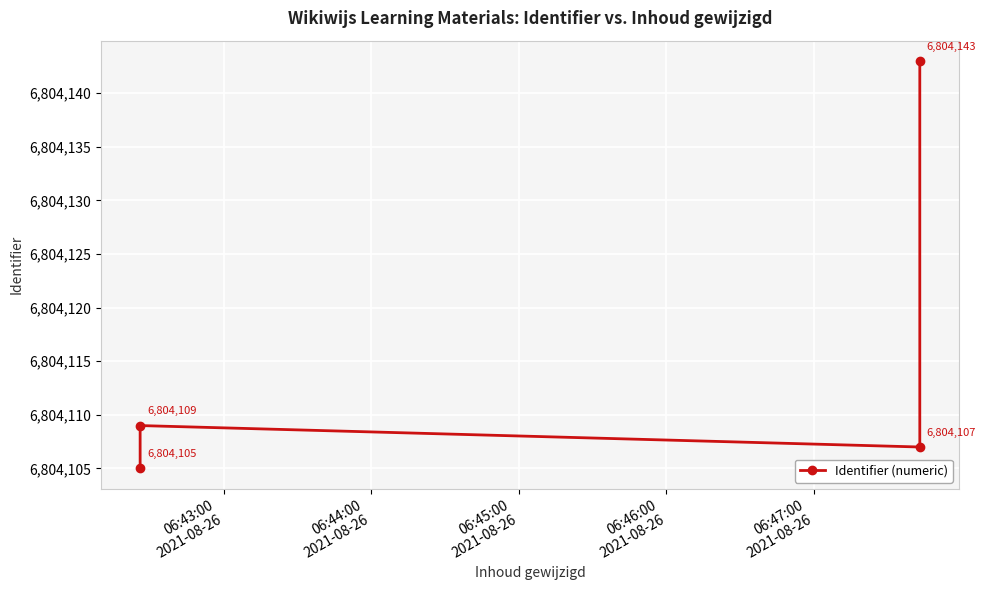

Is it true that the value at 06:45:00
2021-08-26 is 9098469?

False